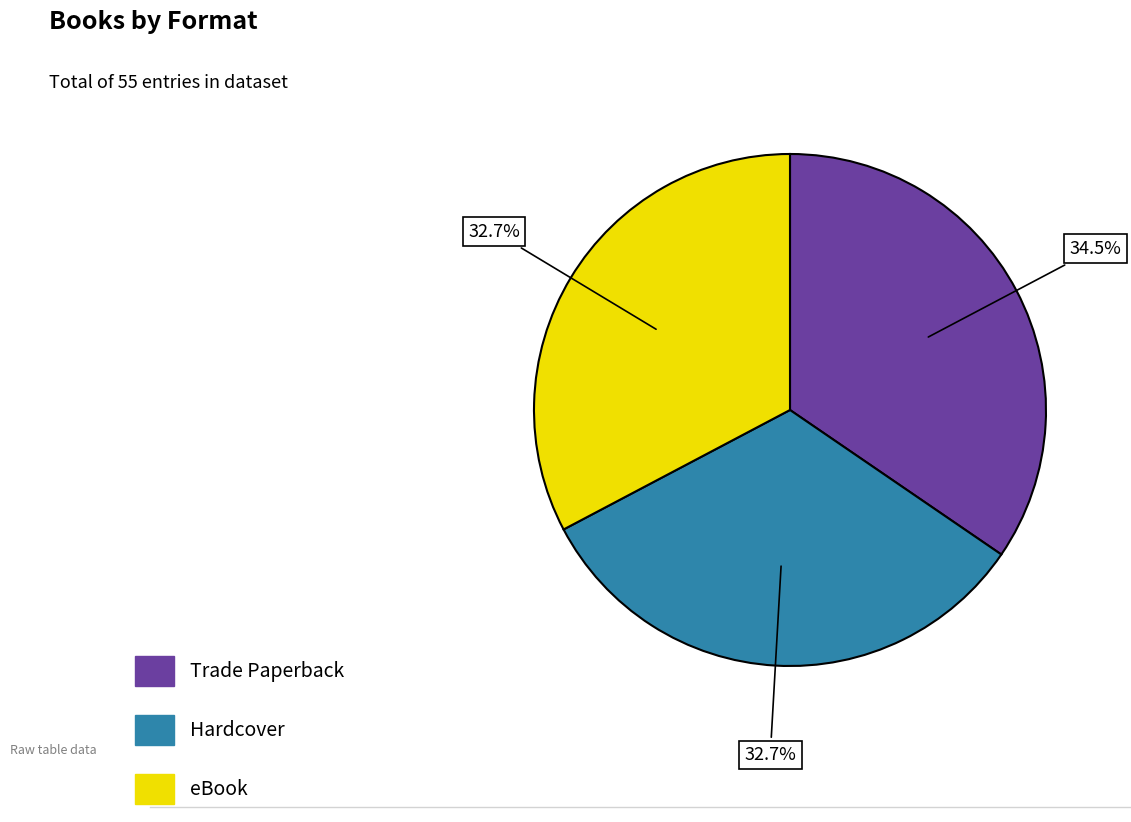

What percentage is the eBook slice, to the nearest percent?

33%